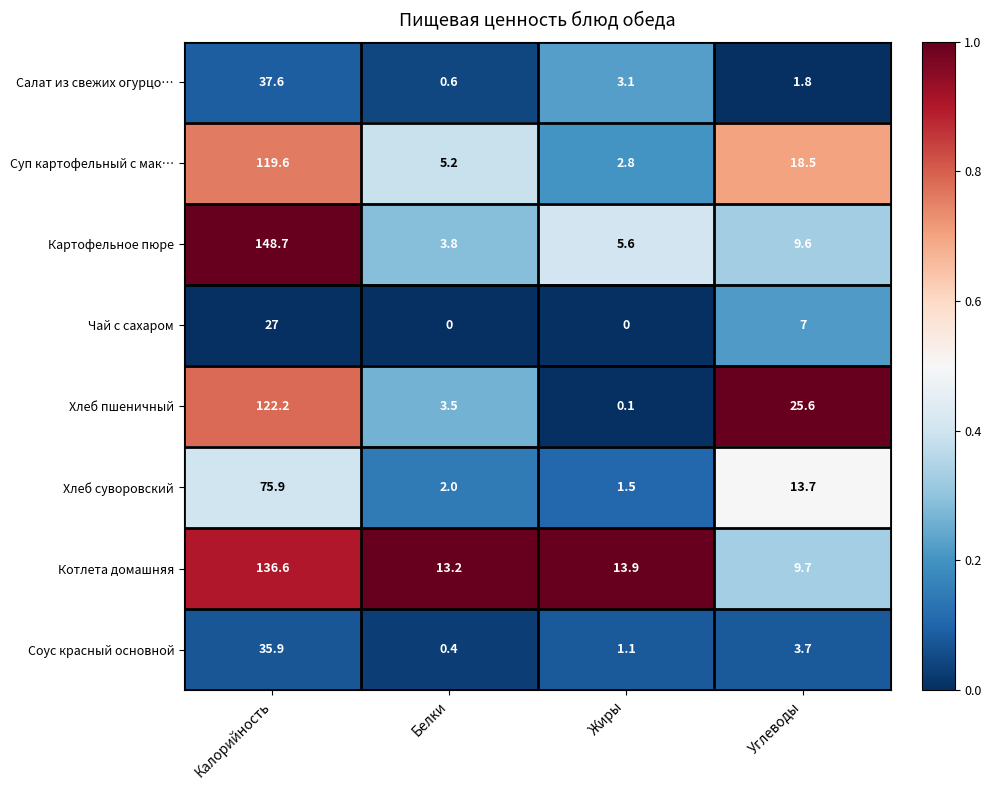

Between Калорийность and Углеводы, which series saw the biggest shift?

Картофельное пюре